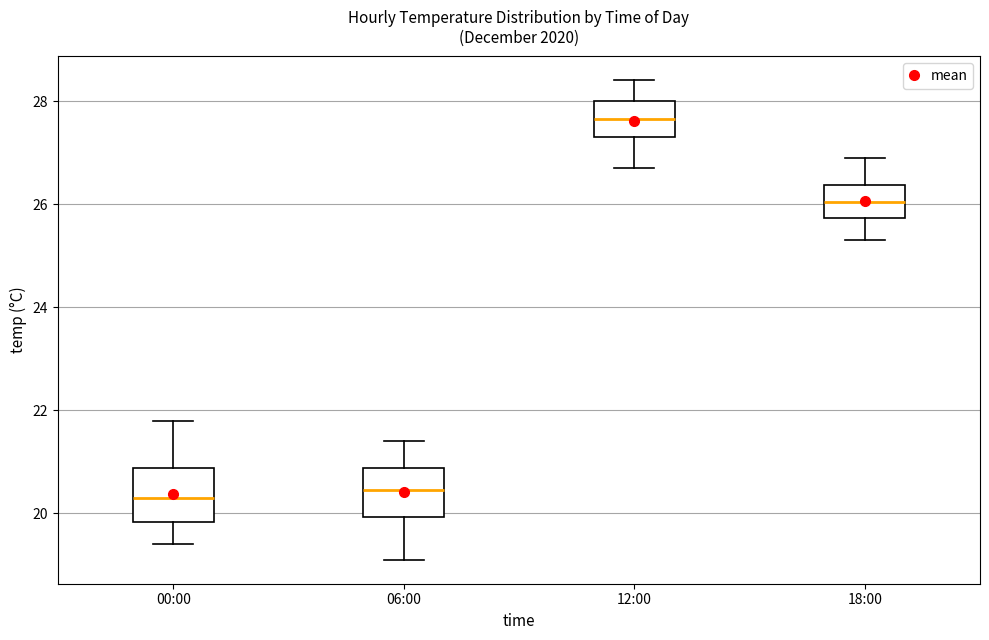

Reading left to right, read every box against the y-axis: the position of its median line, the range the box covers, and the ends of its whiskers. The values are not printed on the chart, so give them approximately, as read against the axis.

00:00: median 20.4, box 19.8 to 20.8, whiskers 19.4 to 21.8
06:00: median 20.4, box 20.0 to 20.8, whiskers 19.2 to 21.4
12:00: median 27.6, box 27.4 to 28.0, whiskers 26.8 to 28.4
18:00: median 26.0, box 25.8 to 26.4, whiskers 25.4 to 27.0